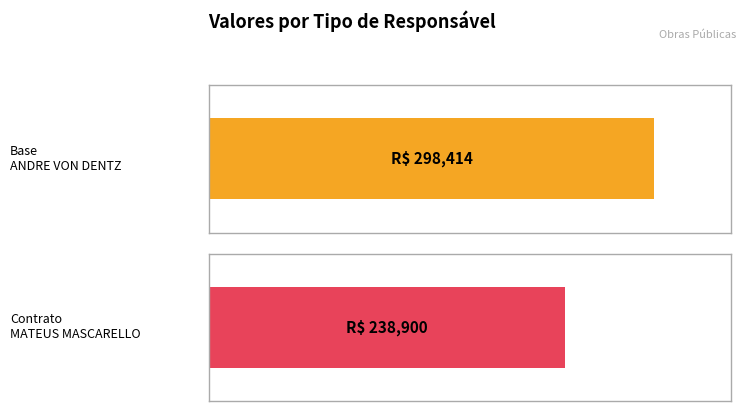

How many series are shown in this chart?

1